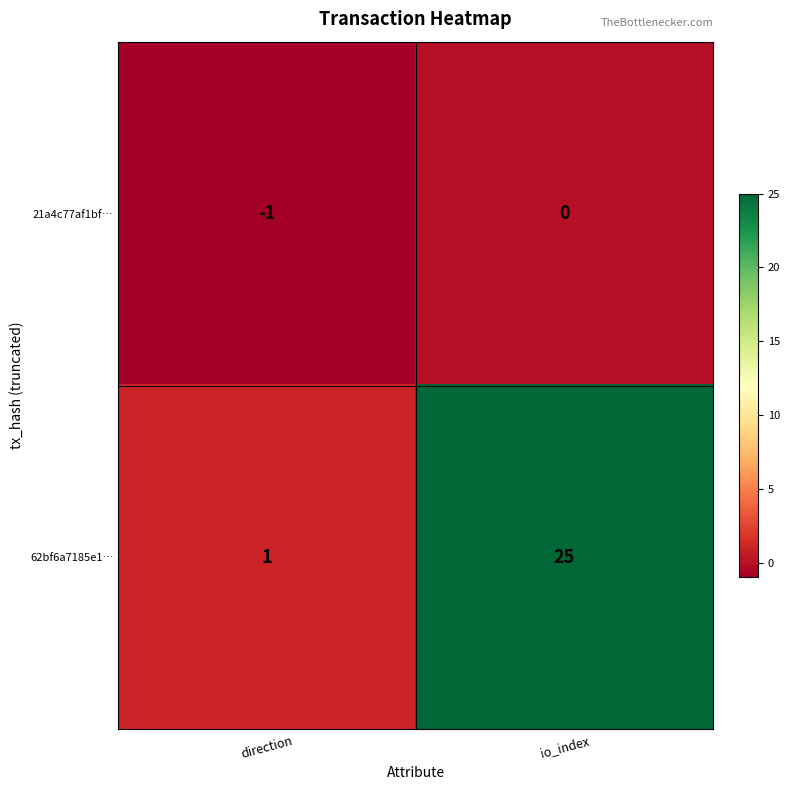

The 21a4c77af1bf… series shows 0 at io_index. True or false?

True